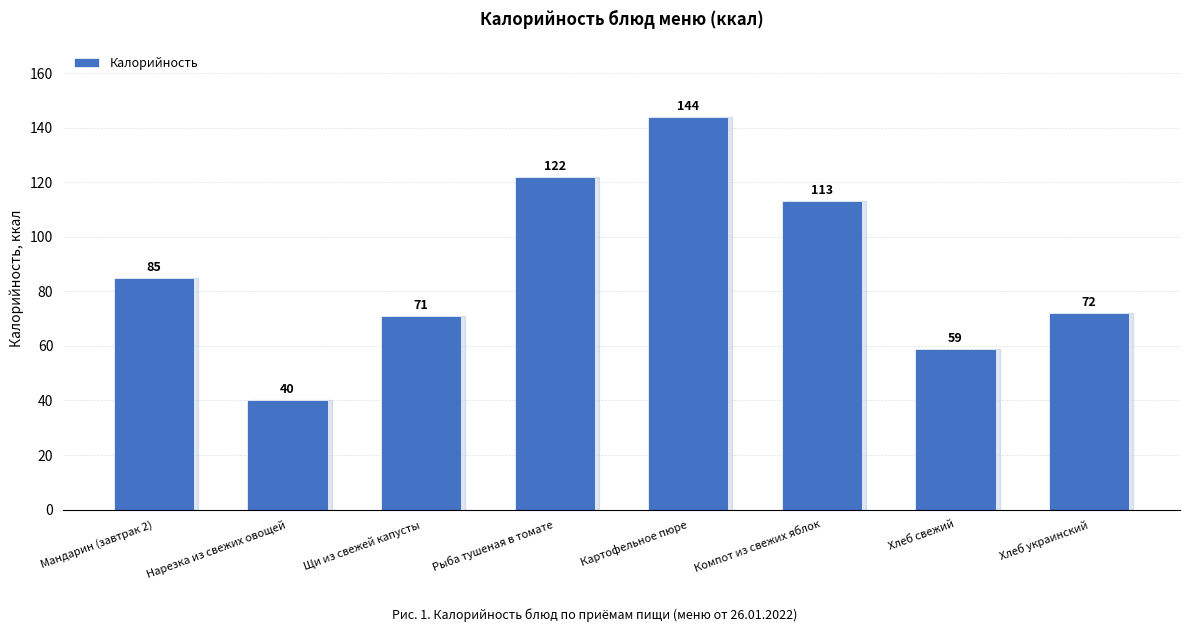

List the labels in order of value, largest first.

Картофельное пюре, Рыба тушеная в томате, Компот из свежих яблок, Мандарин (завтрак 2), Хлеб украинский, Щи из свежей капусты, Хлеб свежий, Нарезка из свежих овощей